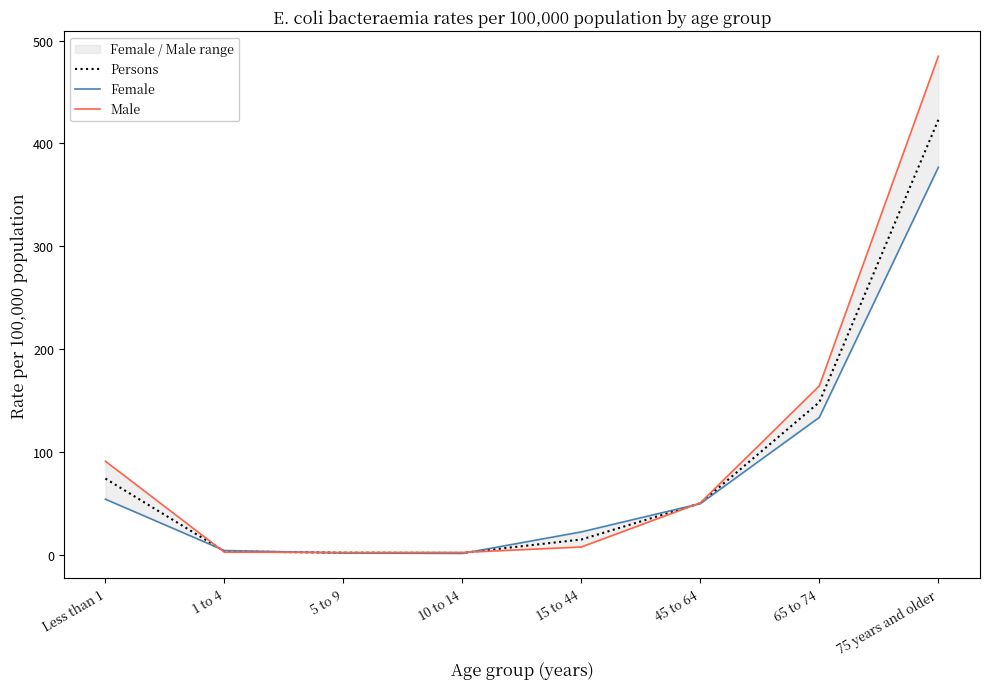

Which category has the lowest value across all series?

10 to 14